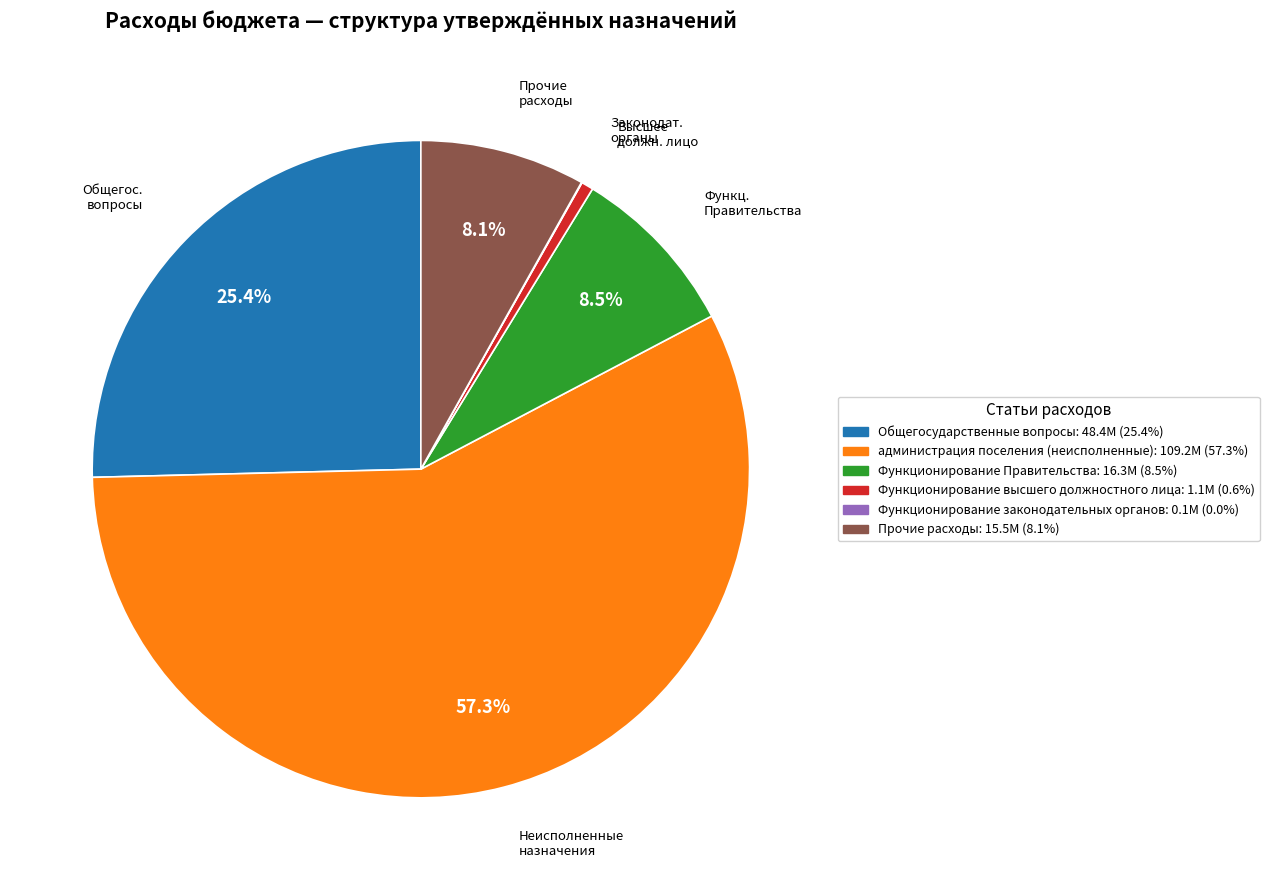

What percentage is the Функционирование высшего должностного лица slice, to the nearest percent?

1%